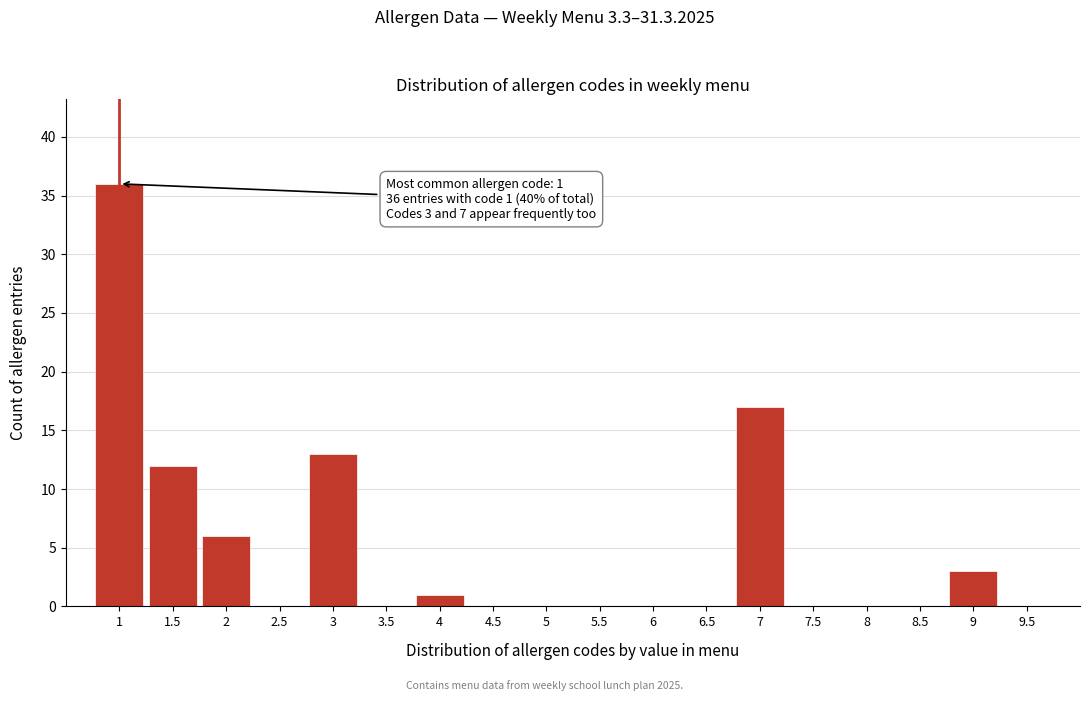

Over which range of the x-axis is the bar tallest?

0.75 to 1.25